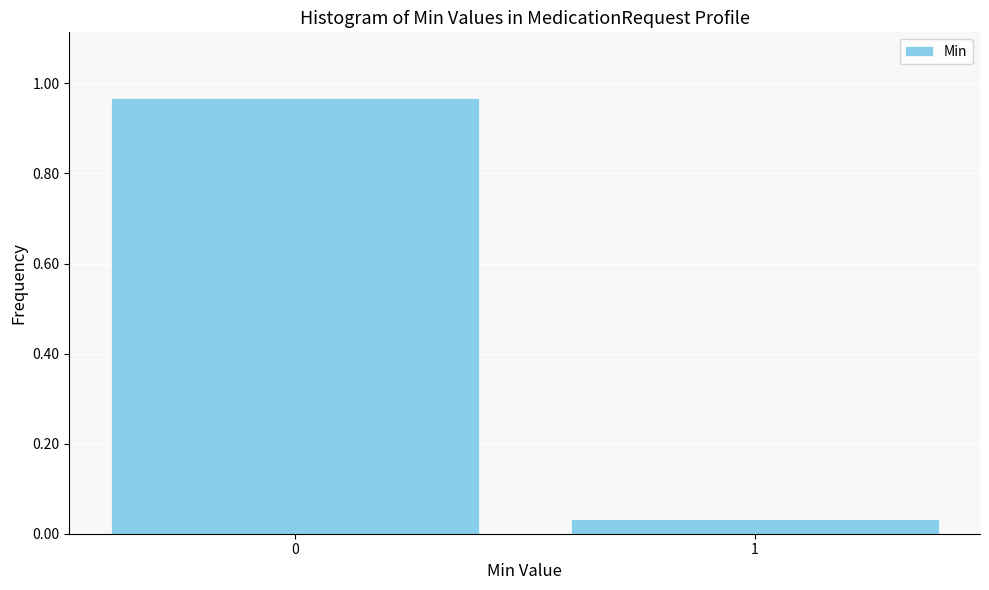

What is the change in value from 0 to 1?

-0.9